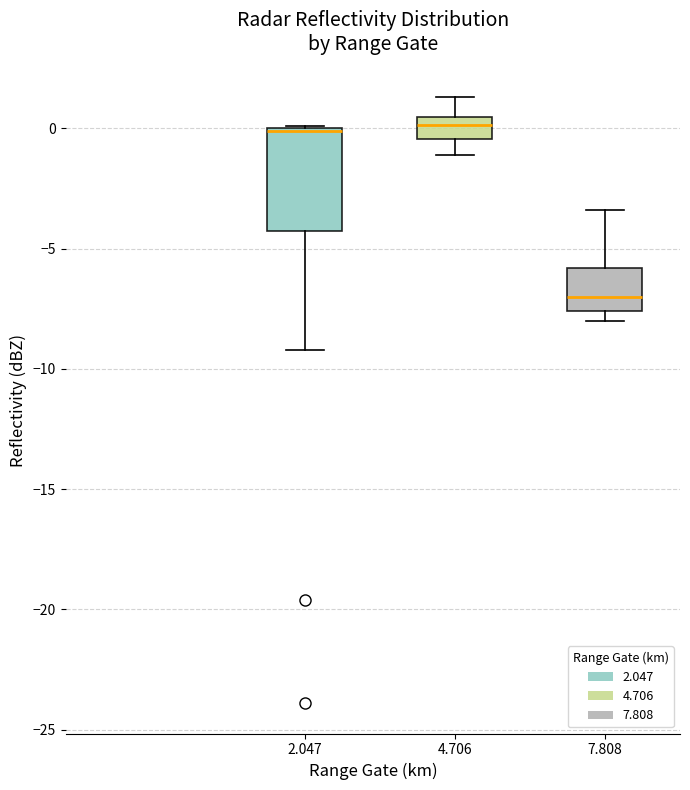

Reading left to right, read every box against the y-axis: the position of its median line, the range the box covers, and the ends of its whiskers. The values are not printed on the chart, so give them approximately, as read against the axis.

2.047: median 0.0 (drawn on the box's upper edge), box -4.5 to 0.0, whiskers -9.0 to 0.0
4.706: median 0.0, box -0.5 to 0.5, whiskers -1.0 to 1.5
7.808: median -7.0, box -7.5 to -6.0, whiskers -8.0 to -3.5